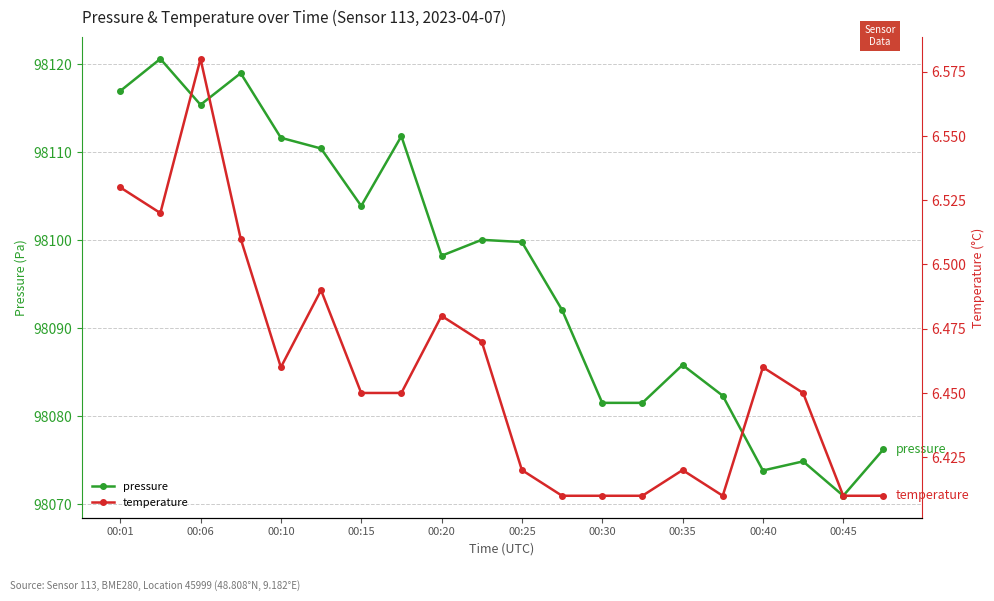

What is the maximum value for pressure?

98120.6